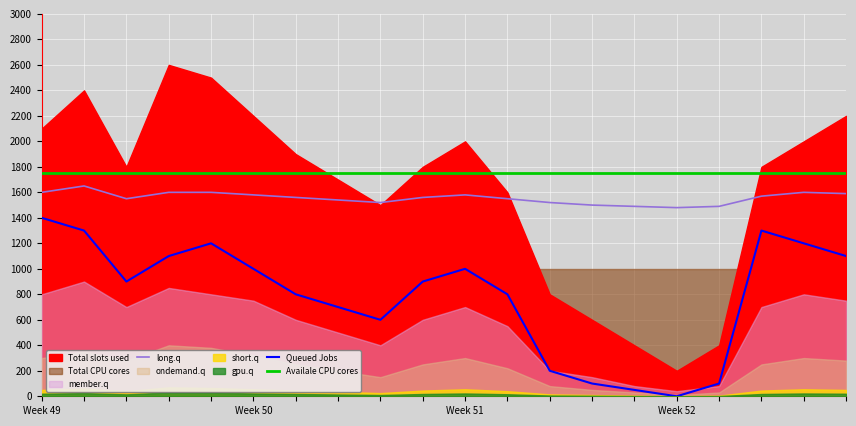

What is the minimum value for long.q?

1480